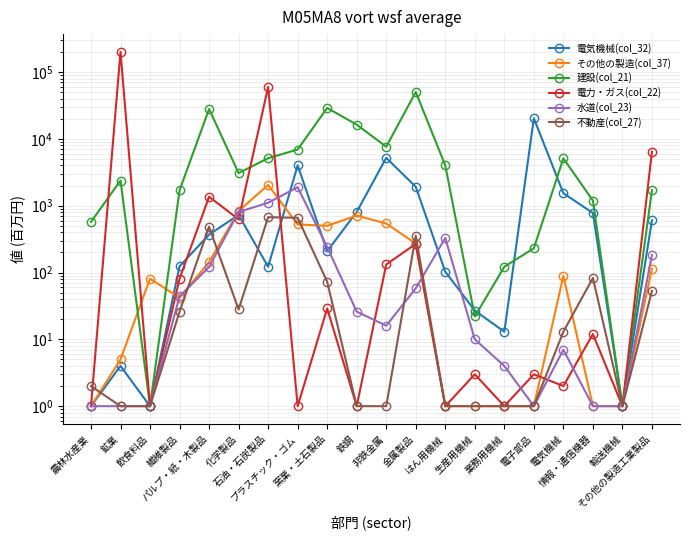

Reading left to right, extract all data points from this chart.

電気機械(col_32): 農林水産業=1	鉱業=4	飲食料品=1	繊維製品=124	パルプ・紙・木製品=370	化学製品=728	石油・石炭製品=122	プラスチック・ゴム=4026	窯業・土石製品=209	鉄鋼=807	非鉄金属=5203	金属製品=1920	はん用機械=103	生産用機械=27	業務用機械=13	電子部品=20372	電気機械=1539	情報・通信機器=778	輸送機械=1	その他の製造工業製品=606
その他の製造(col_37): 農林水産業=1	鉱業=5	飲食料品=81	繊維製品=42	パルプ・紙・木製品=143	化学製品=833	石油・石炭製品=2046	プラスチック・ゴム=525	窯業・土石製品=500	鉄鋼=712	非鉄金属=542	金属製品=271	はん用機械=1	生産用機械=1	業務用機械=1	電子部品=1	電気機械=89	情報・通信機器=1	輸送機械=1	その他の製造工業製品=114
建設(col_21): 農林水産業=573	鉱業=2382	飲食料品=1	繊維製品=1699	パルプ・紙・木製品=28019	化学製品=3079	石油・石炭製品=5144	プラスチック・ゴム=6941	窯業・土石製品=29055	鉄鋼=16345	非鉄金属=7634	金属製品=50383	はん用機械=4013	生産用機械=22	業務用機械=122	電子部品=231	電気機械=5111	情報・通信機器=1194	輸送機械=1	その他の製造工業製品=1709
電力・ガス(col_22): 農林水産業=1	鉱業=201031	飲食料品=1	繊維製品=81	パルプ・紙・木製品=1364	化学製品=626	石油・石炭製品=59889	プラスチック・ゴム=1	窯業・土石製品=29	鉄鋼=1	非鉄金属=132	金属製品=268	はん用機械=1	生産用機械=3	業務用機械=1	電子部品=3	電気機械=2	情報・通信機器=12	輸送機械=1	その他の製造工業製品=6440
水道(col_23): 農林水産業=1	鉱業=1	飲食料品=1	繊維製品=44	パルプ・紙・木製品=121	化学製品=806	石油・石炭製品=1108	プラスチック・ゴム=1892	窯業・土石製品=241	鉄鋼=26	非鉄金属=16	金属製品=58	はん用機械=329	生産用機械=10	業務用機械=4	電子部品=1	電気機械=7	情報・通信機器=1	輸送機械=1	その他の製造工業製品=182
不動産(col_27): 農林水産業=2	鉱業=1	飲食料品=1	繊維製品=26	パルプ・紙・木製品=485	化学製品=28	石油・石炭製品=674	プラスチック・ゴム=660	窯業・土石製品=73	鉄鋼=1	非鉄金属=1	金属製品=356	はん用機械=1	生産用機械=1	業務用機械=1	電子部品=1	電気機械=13	情報・通信機器=83	輸送機械=1	その他の製造工業製品=53